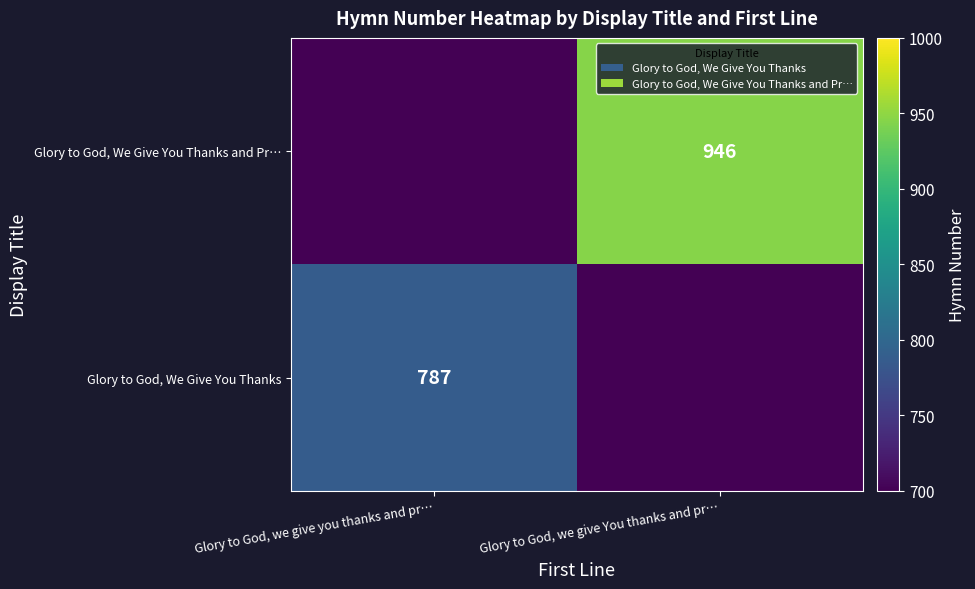

Is the value of Glory to God, We Give You Thanks at Glory to God, we give you thanks and pr… greater than the value of Glory to God, We Give You Thanks and Pr… at Glory to God, we give You thanks and pr…?

No